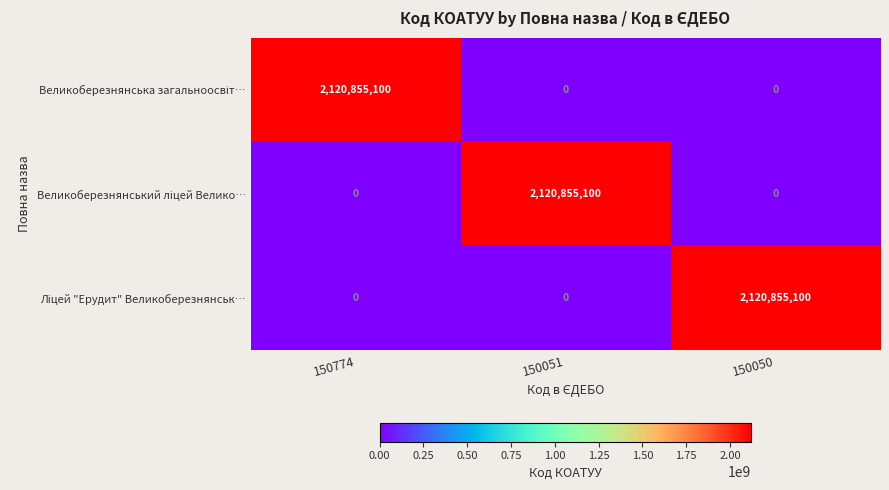

Count the number of categories in the chart.

3